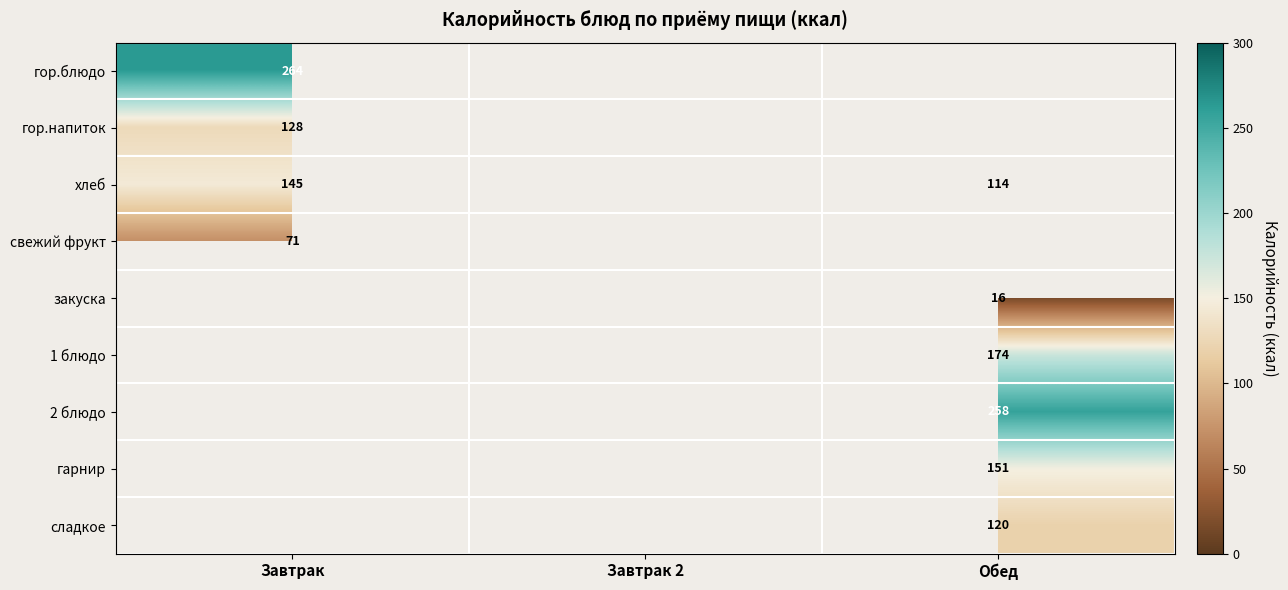

Which series has the widest spread of values?

хлеб